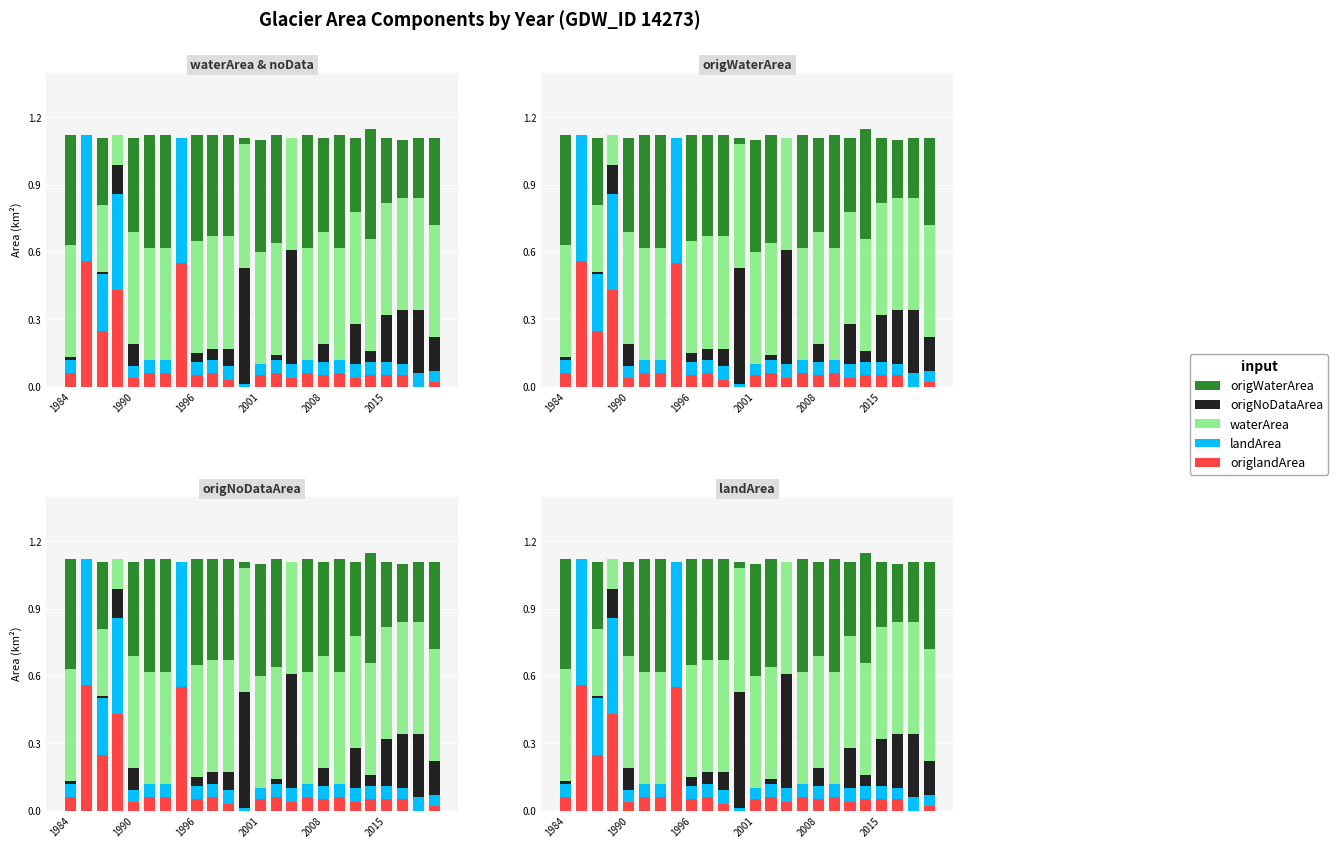

What are all the series names shown in the legend?

origlandArea, landArea, origNoDataArea, waterArea, origWaterArea